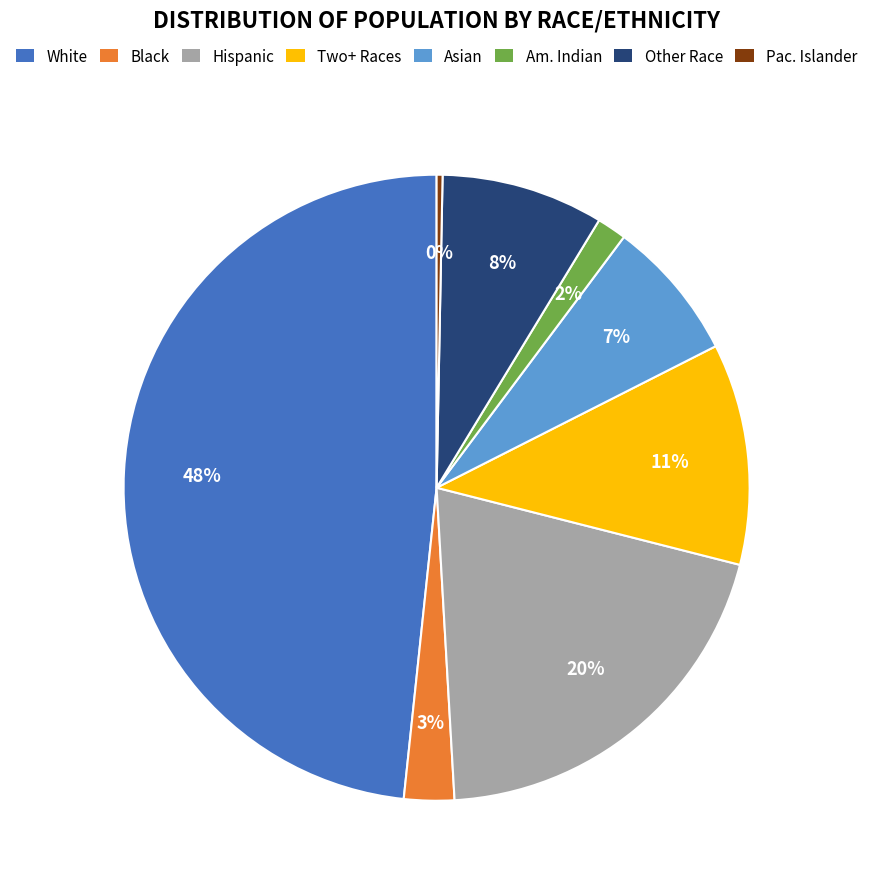

Does any single category account for the majority?

No